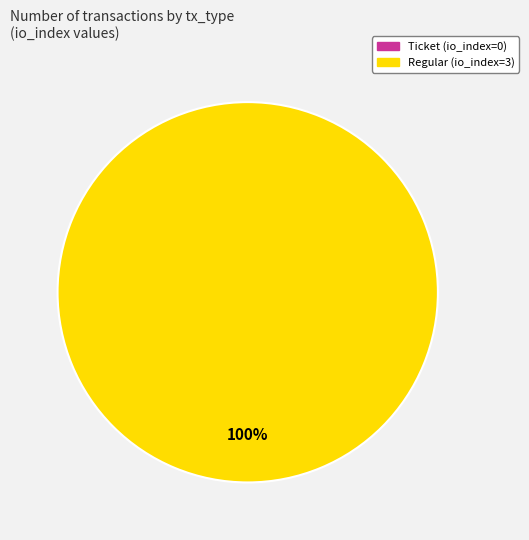

Is it true that Ticket is 1% of the pie?

False